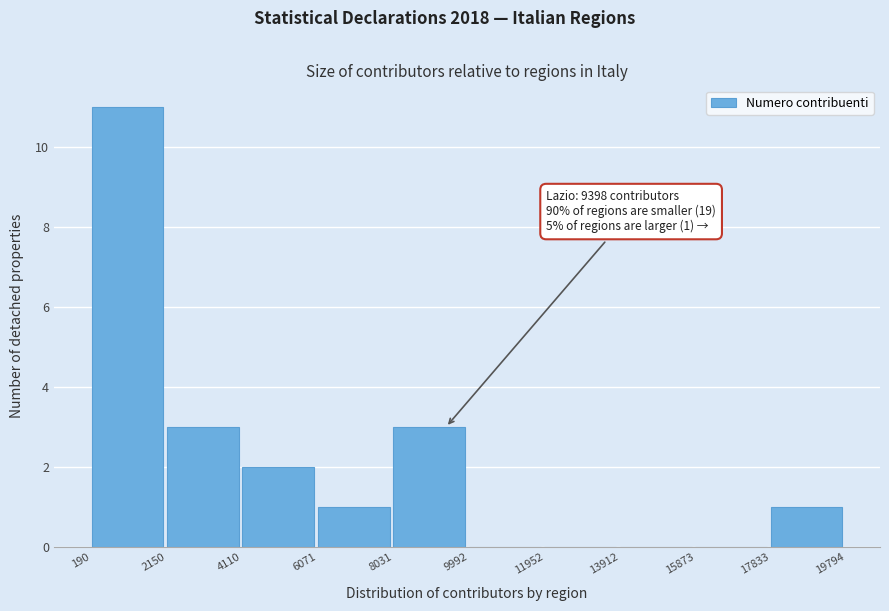

Which range on the x-axis has the tallest bar?

190 to 2150